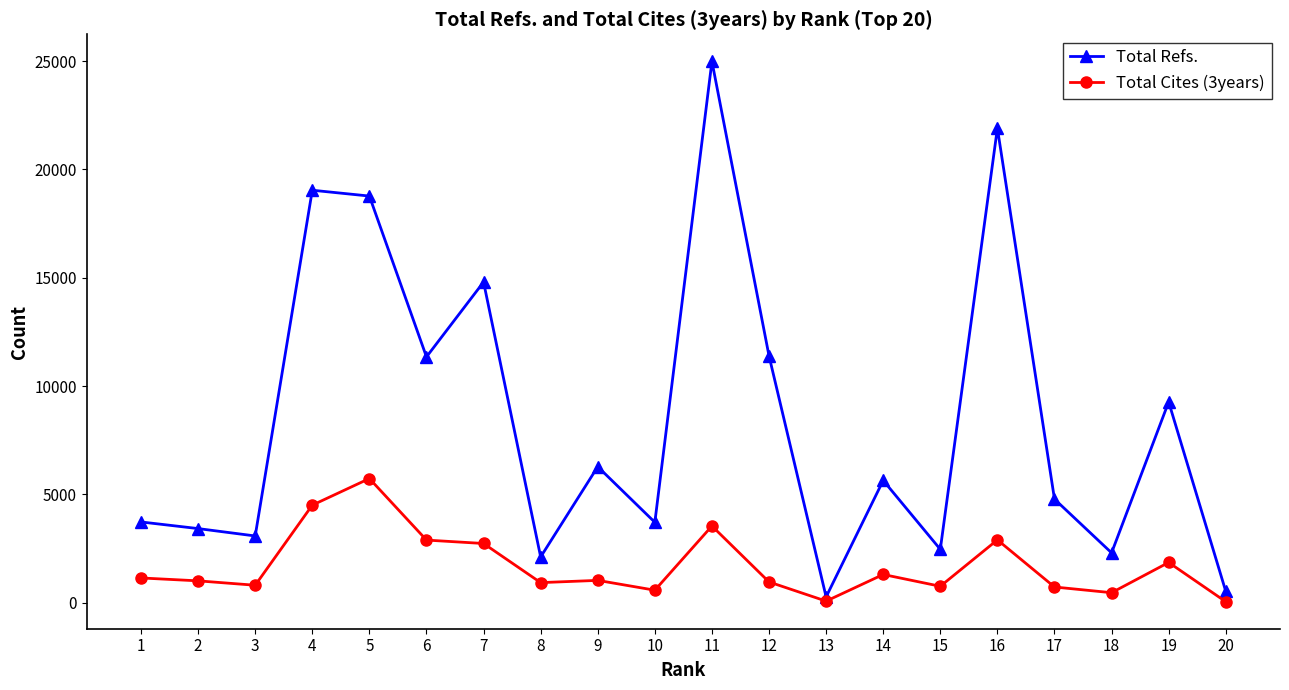

Is this an area chart (filled region under the line)?

No